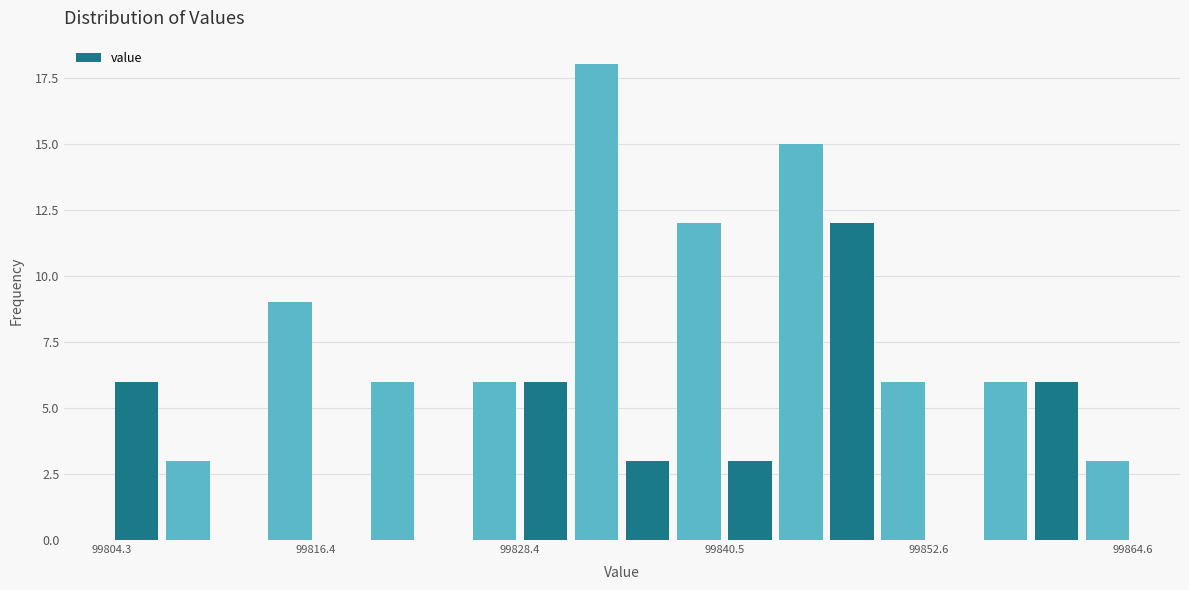

Around what value on the x-axis is the tallest bar? Give the approximate position of its centre, as read against the axis.

99832